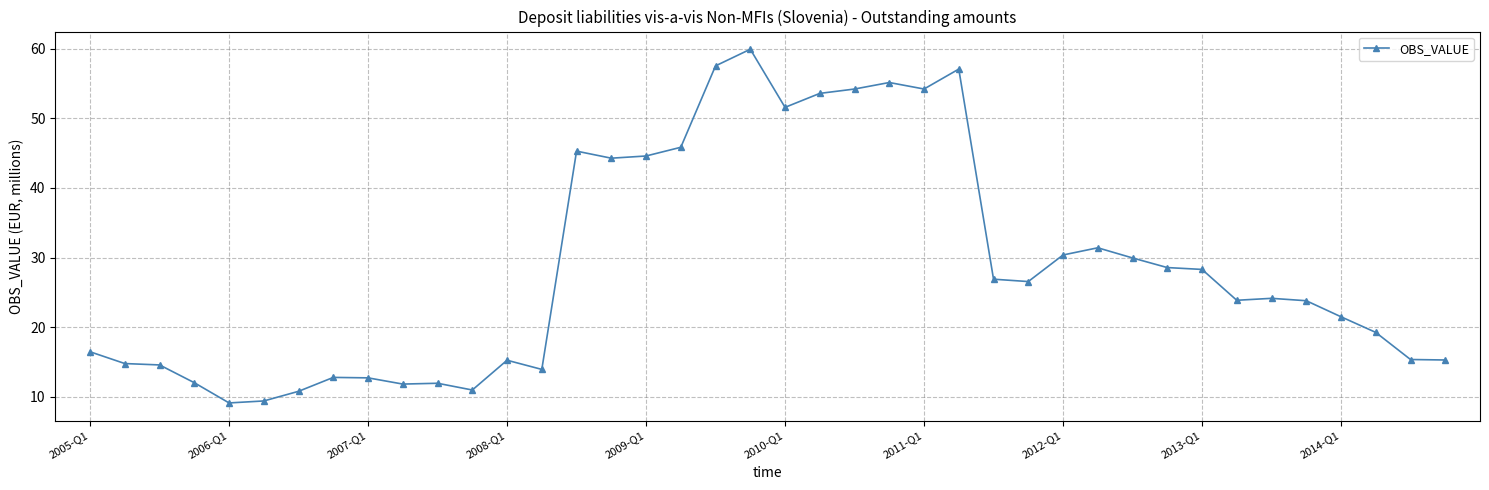

What is the greatest value displayed?

59.9